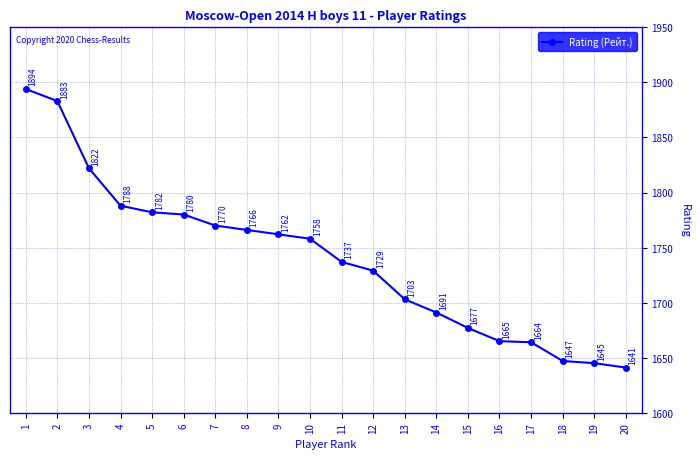

How many values are below 1758?

10